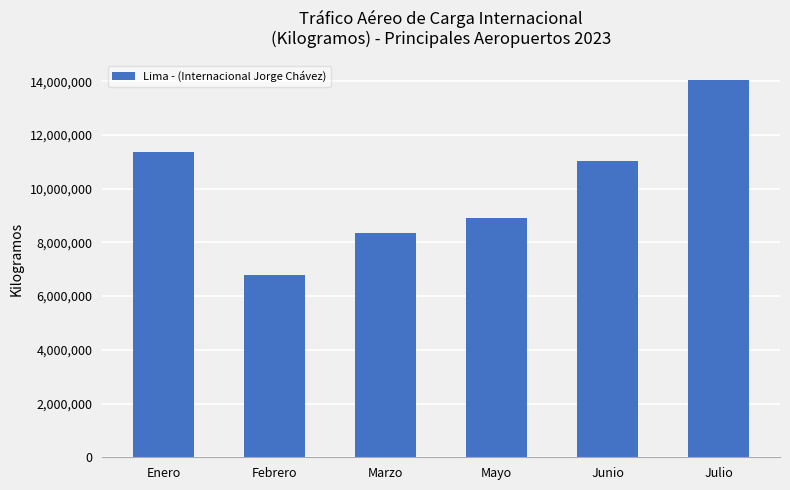

At which category does the chart reach its minimum across all series?

Febrero